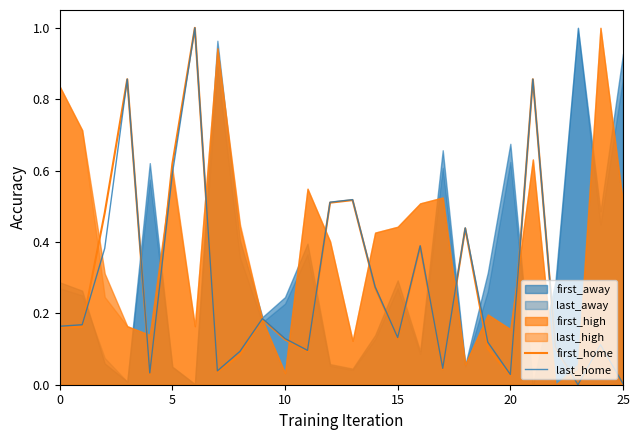

What is the sum of all first_home values?

7.3